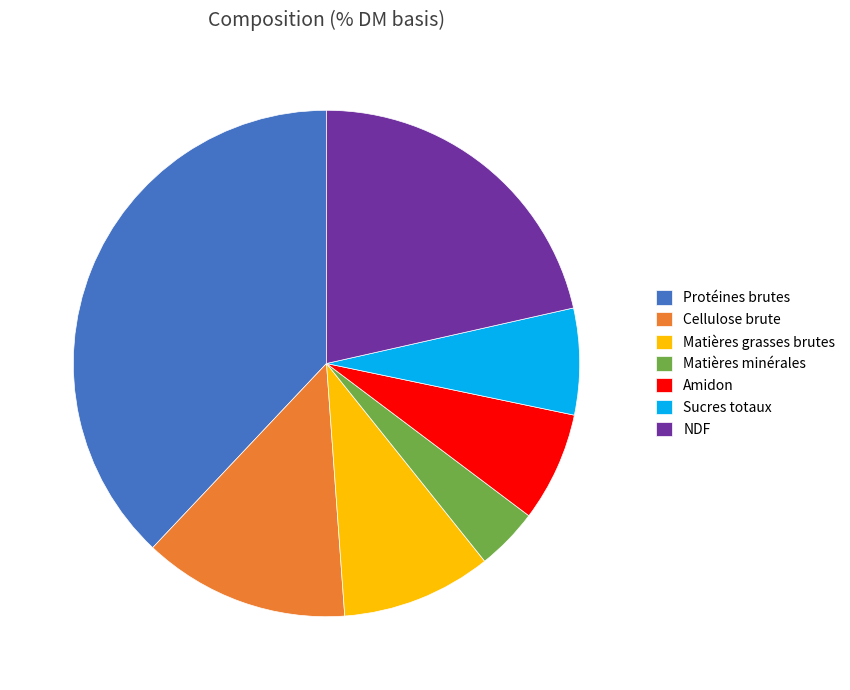

Combined, do NDF and Amidon account for over 50%?

No